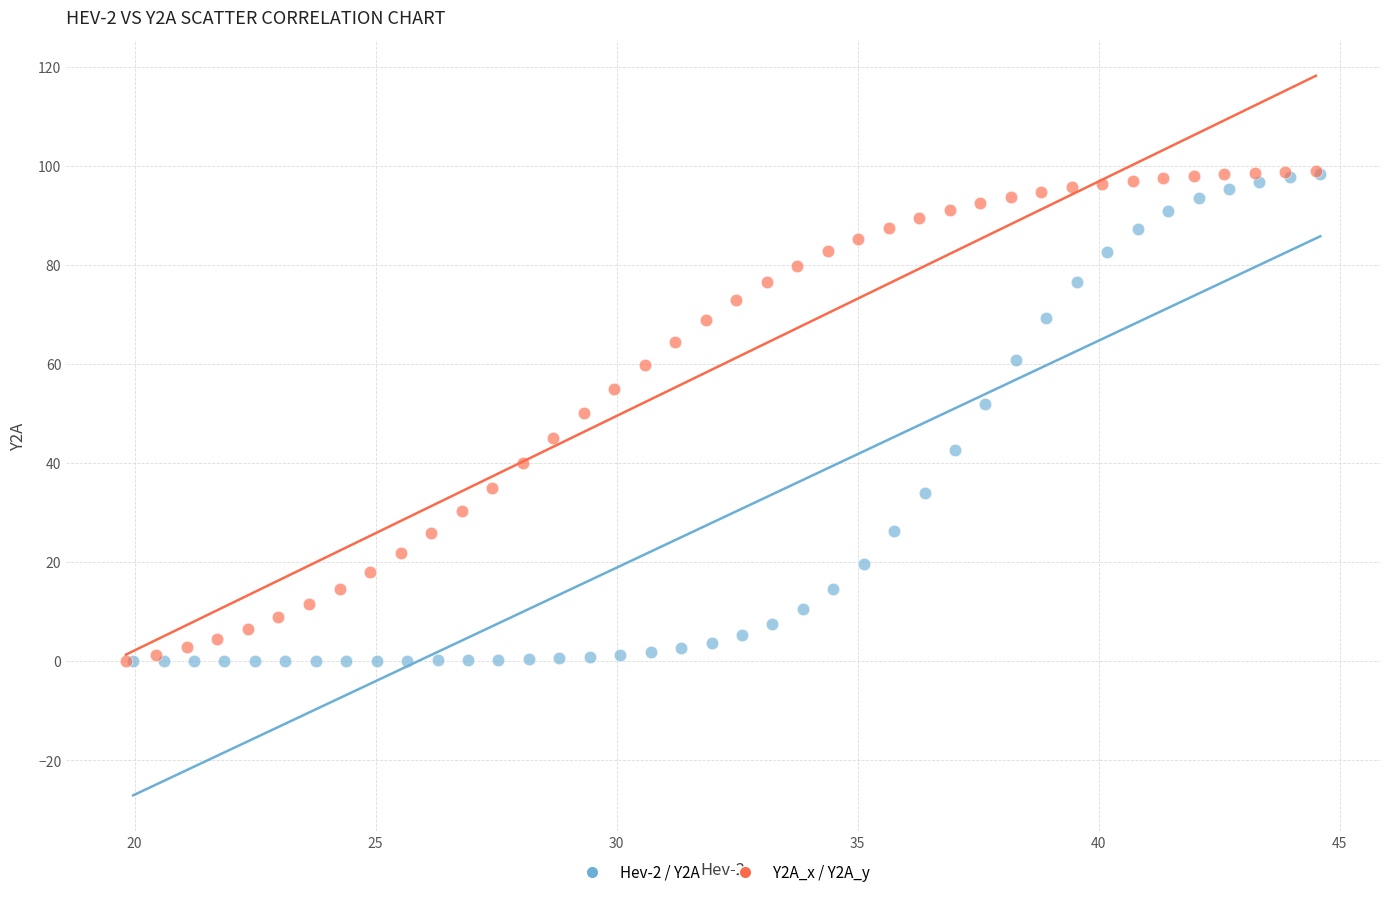

What are all the series names shown in the legend?

Hev-2 / Y2A, Y2A_x / Y2A_y